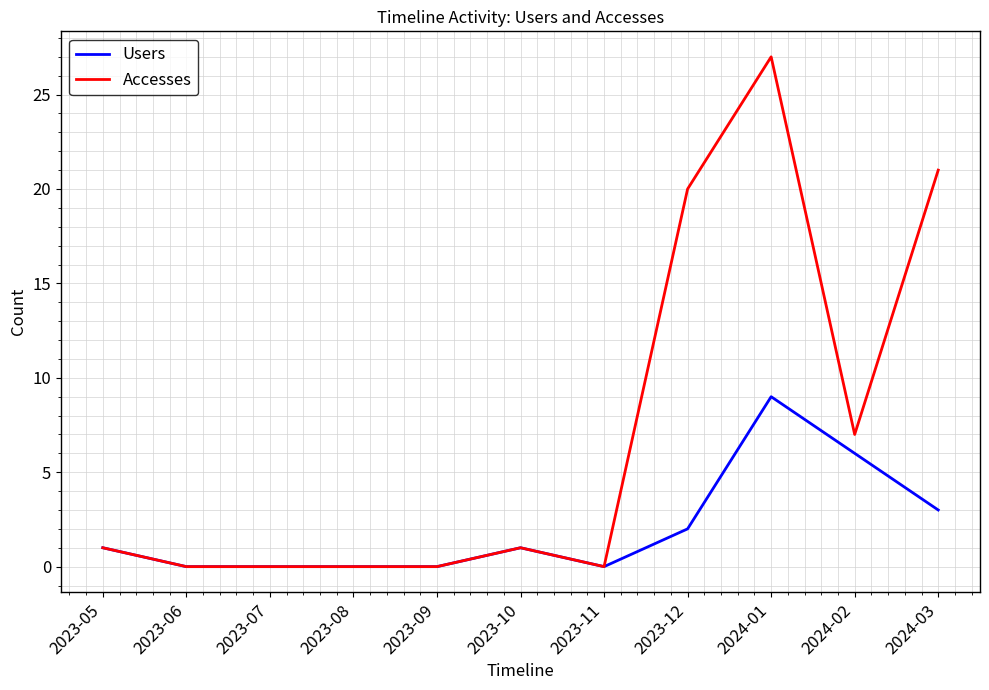

What is the difference between the maximum and second lowest values in the Accesses series?

27